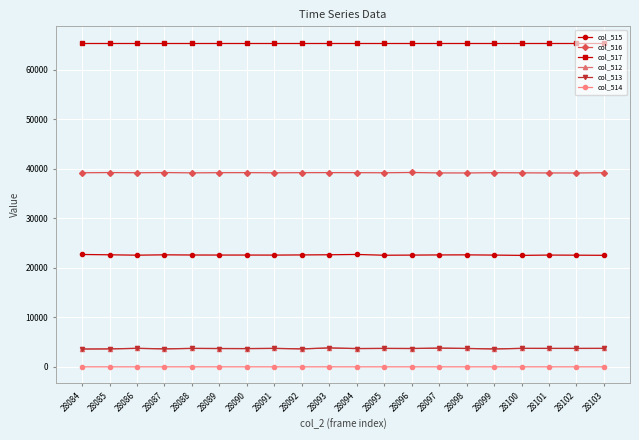

What is the greatest value displayed?

65535